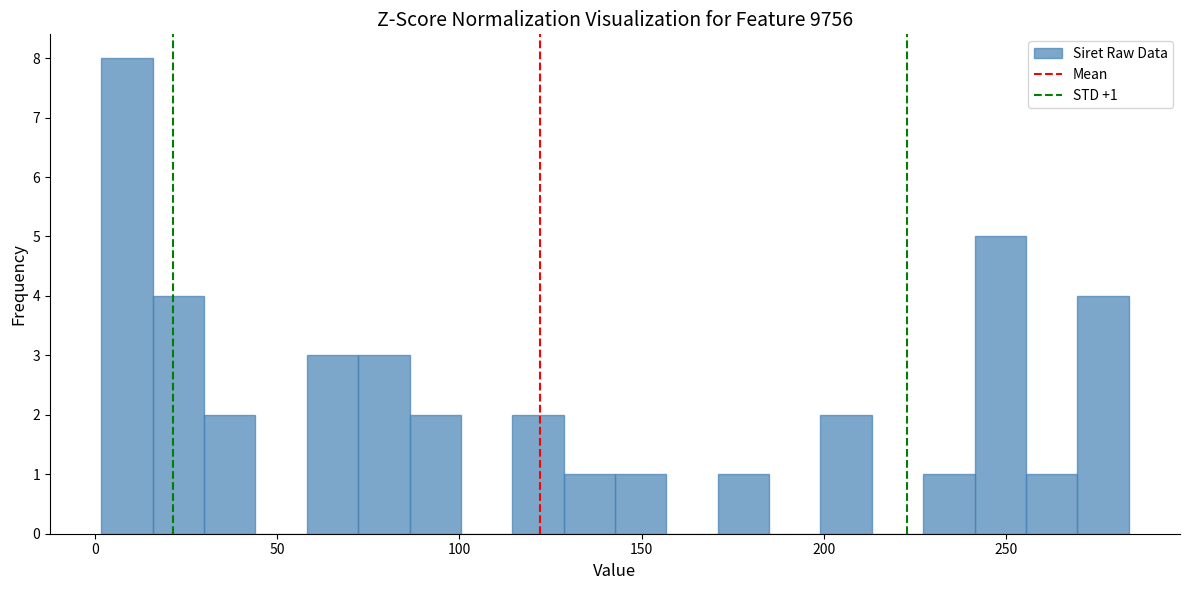

Around what value on the x-axis is the tallest bar? Give the approximate position of its centre, as read against the axis.

10